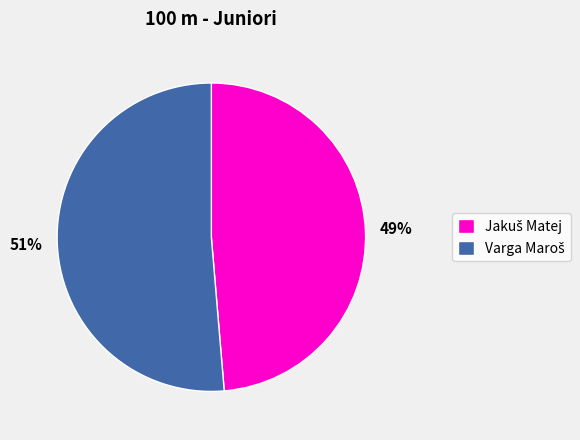

Is there any slice that represents more than half of the pie?

Yes